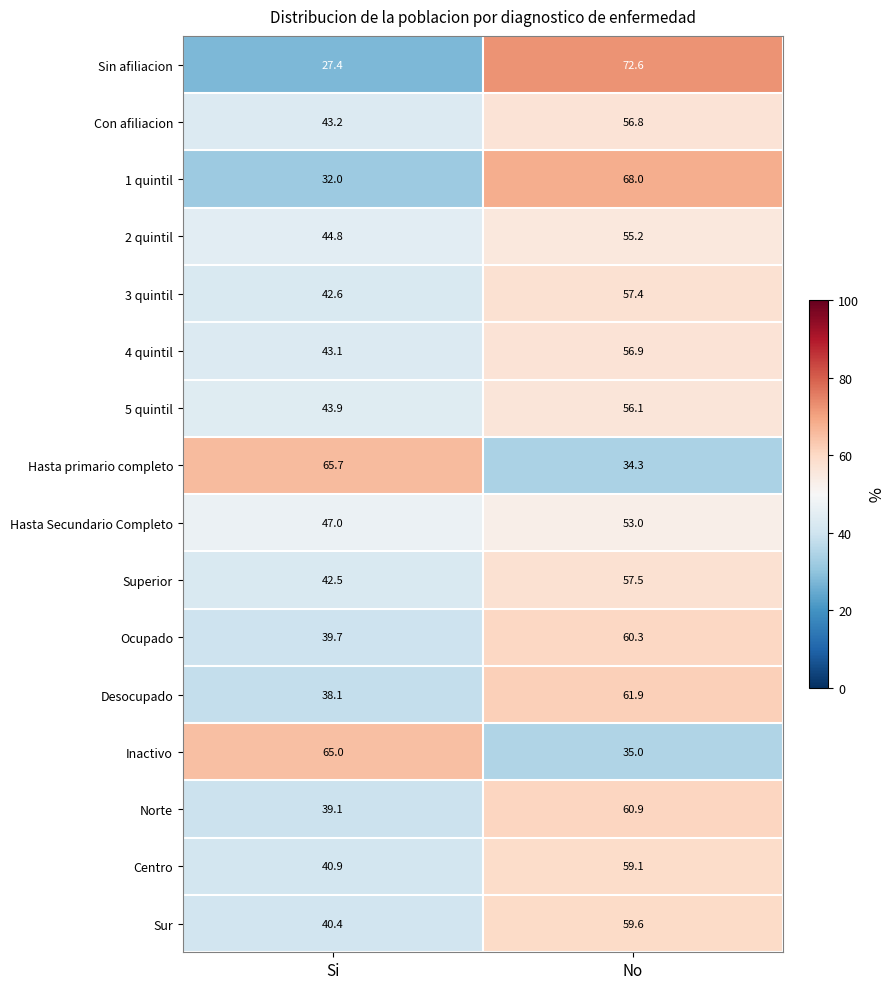

Which series has the widest spread of values?

Sin afiliacion